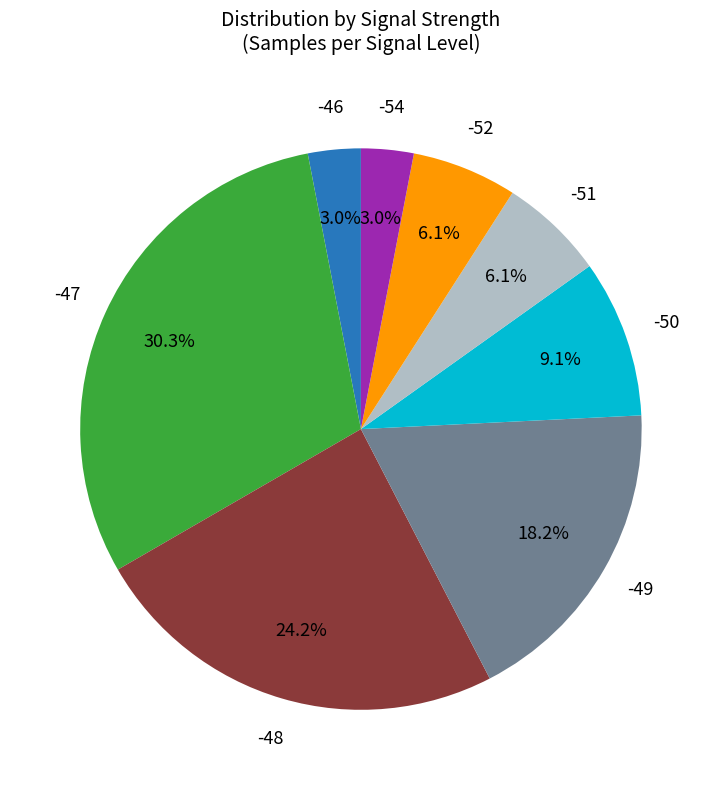

Is there any slice that represents more than half of the pie?

No